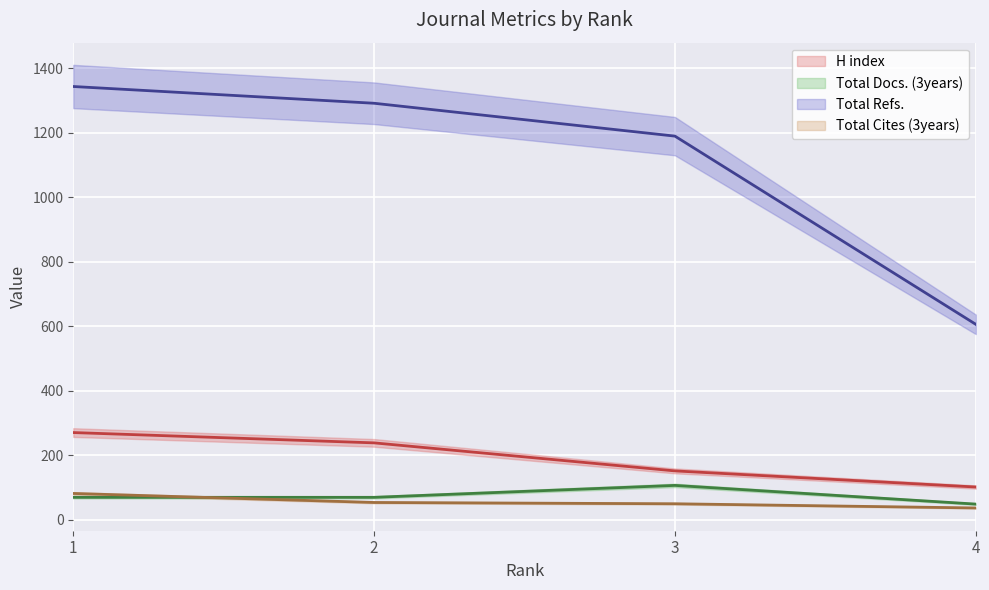

True or false: Total Cites (3years) has a value of 35 at 2.

False